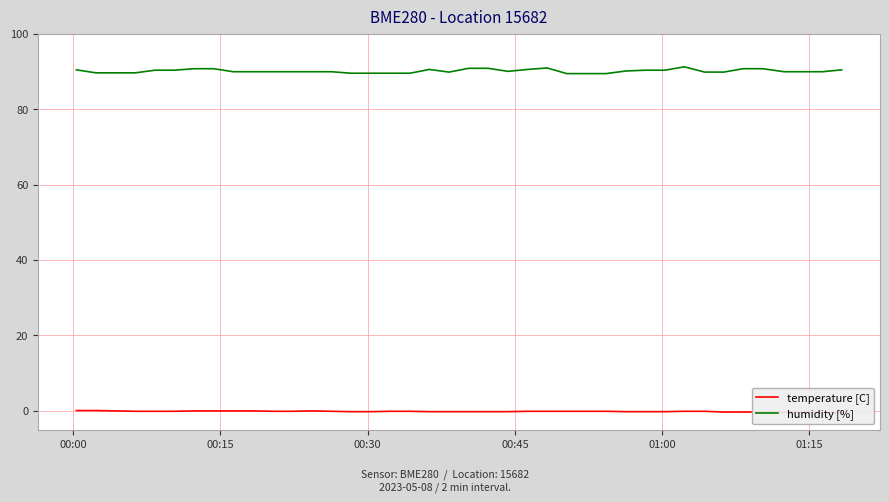

What is the minimum value for humidity [%]?

89.4